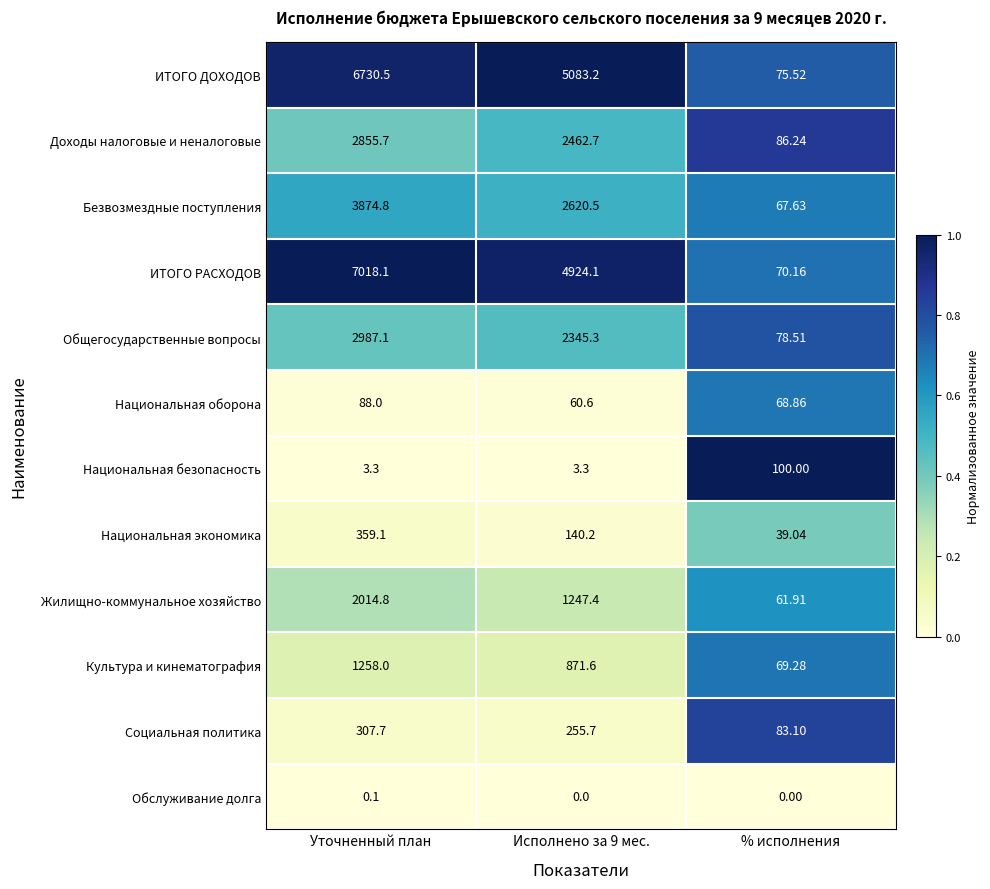

Which series has the widest spread of values?

ИТОГО РАСХОДОВ